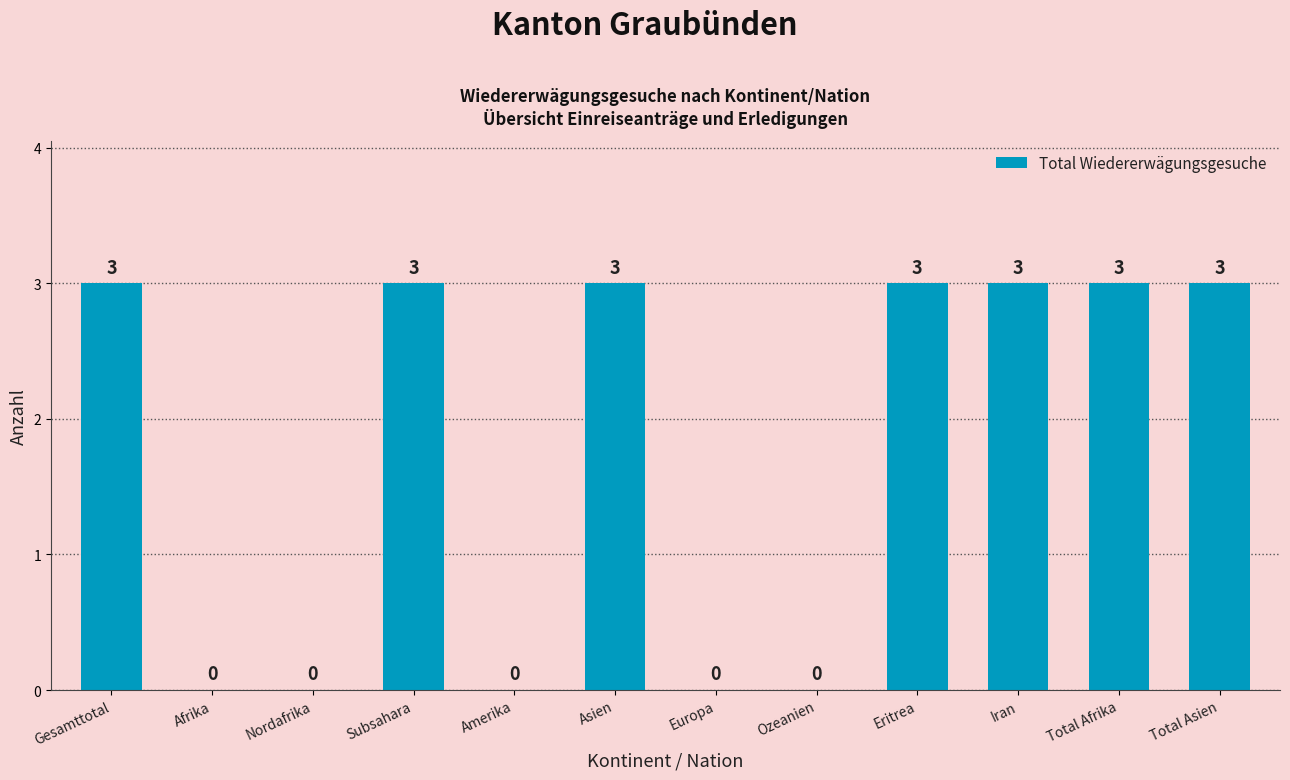

Reading left to right, list all the values displayed in this chart.

3	0	0	3	0	3	0	0	3	3	3	3